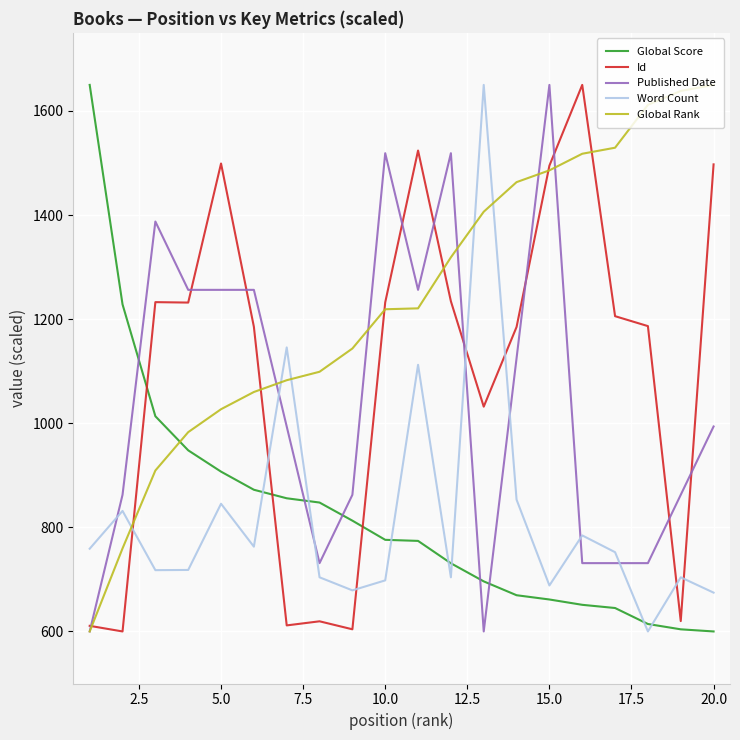

At how many categories does at least one series exceed 1419?

13